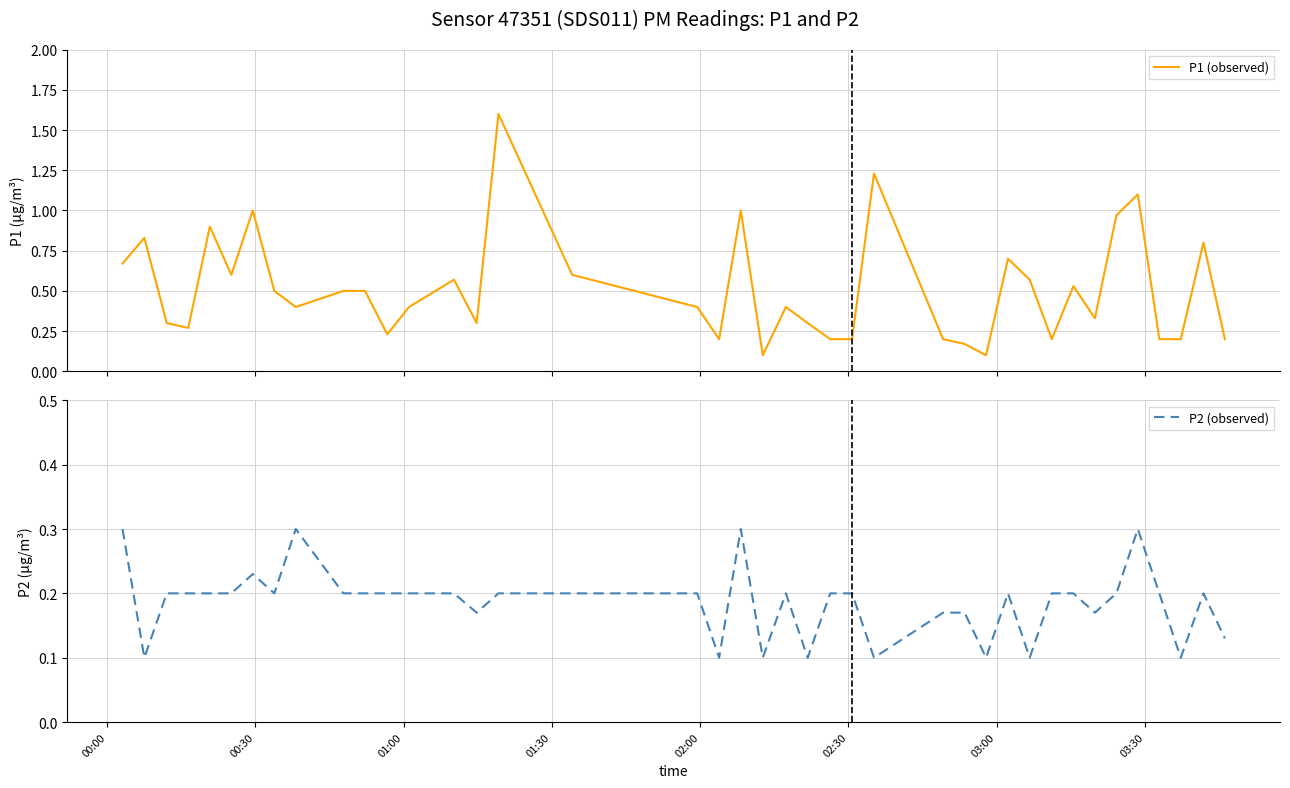

Is this an area chart (filled region under the line)?

No